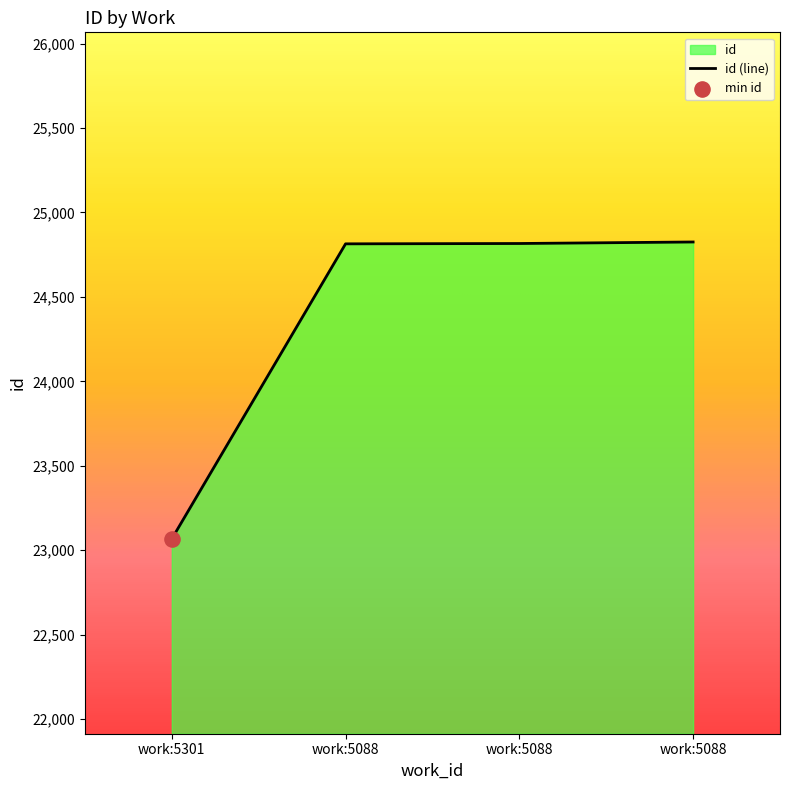

Approximately how many times larger is the value at work:5088 compared to work:5088?

1.0